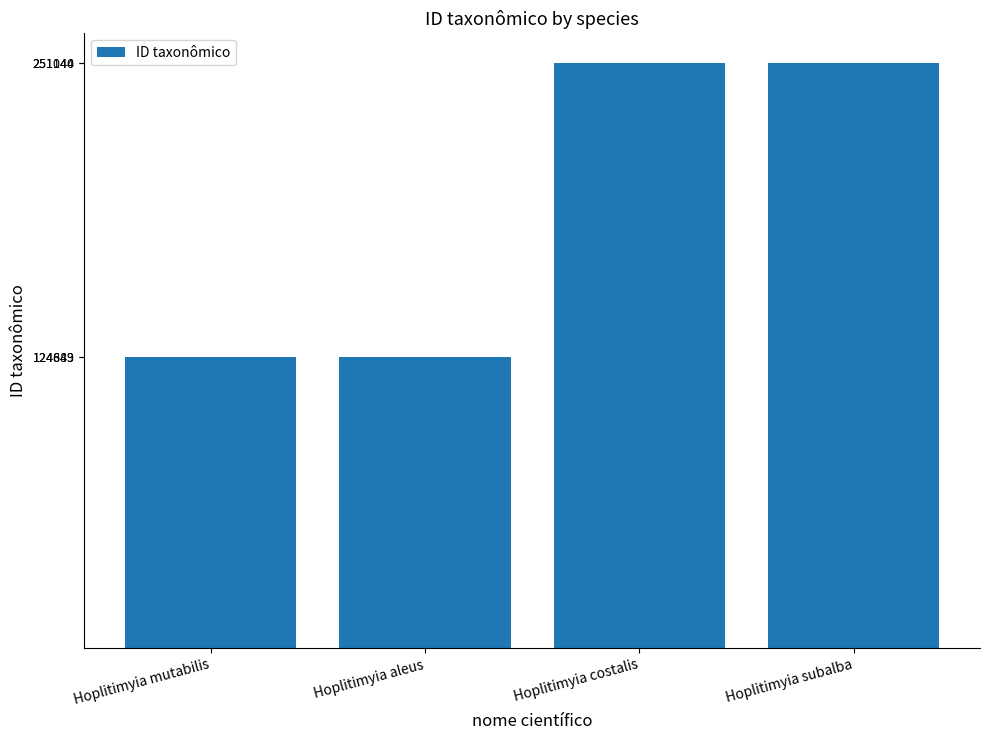

What is the change in value from Hoplitimyia mutabilis to Hoplitimyia subalba?

+126297